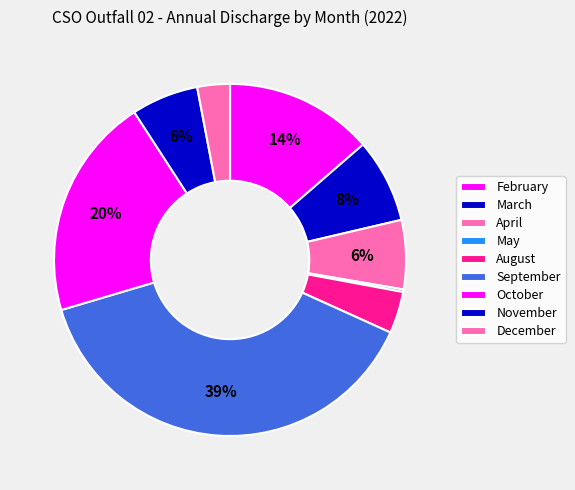

Which category has the smallest portion of the pie?

May